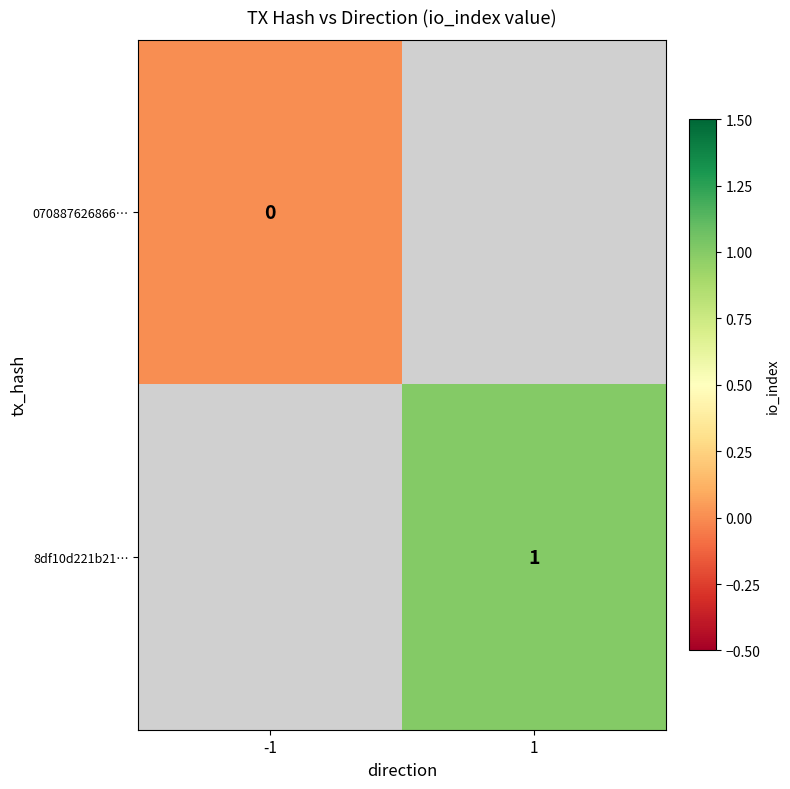

The value of 8df10d221b21… at 1 is 1. True or false?

True